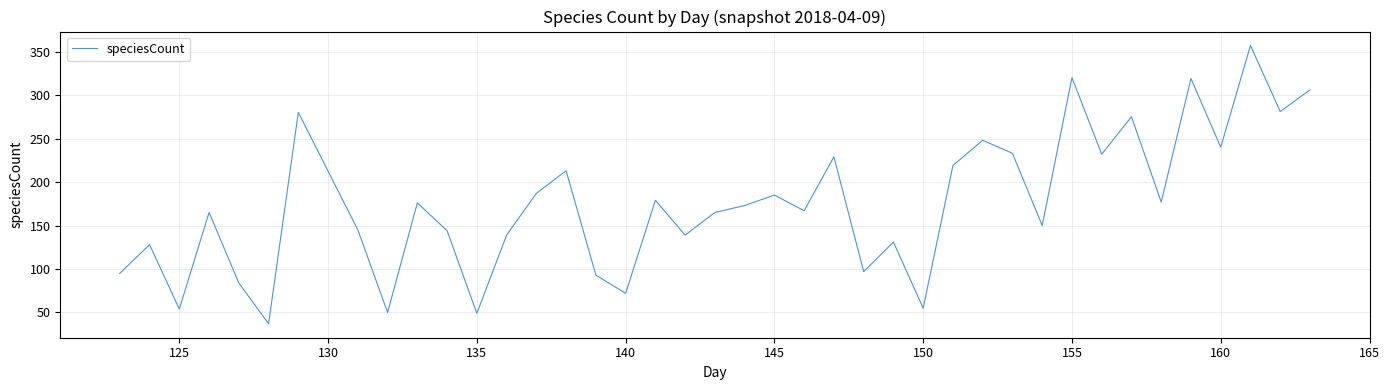

What is the difference between the maximum and minimum values?

320